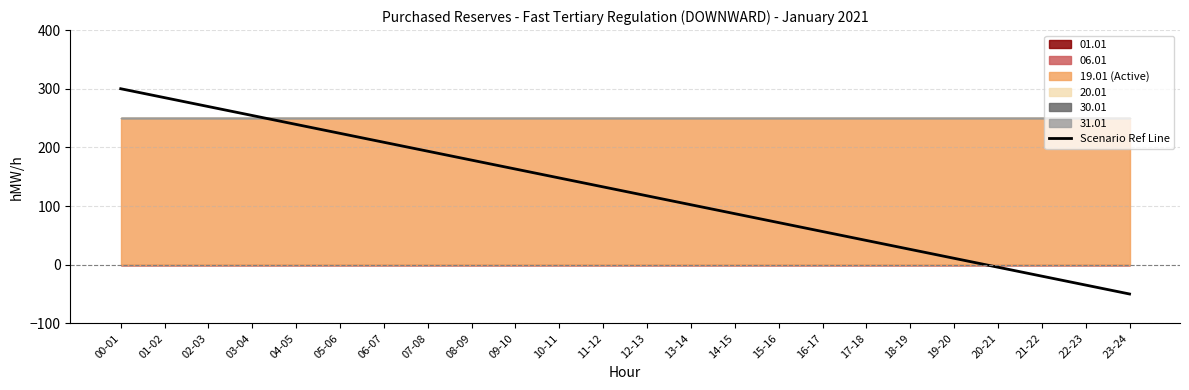

Between 16-17 and 21-22, which is larger?

16-17